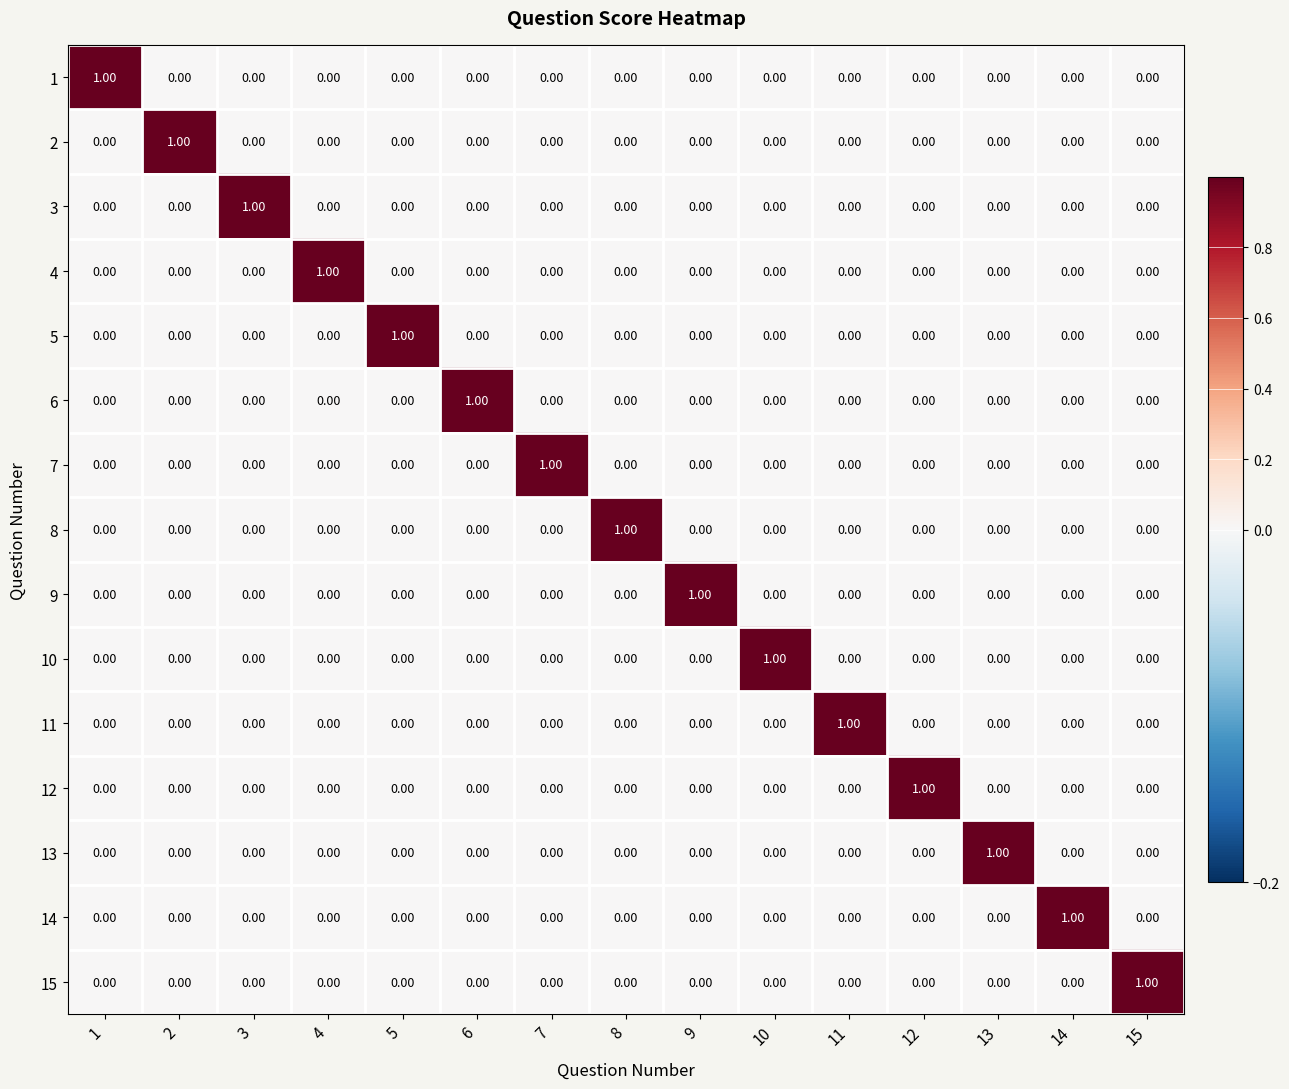

At how many categories does at least one series exceed 0?

15